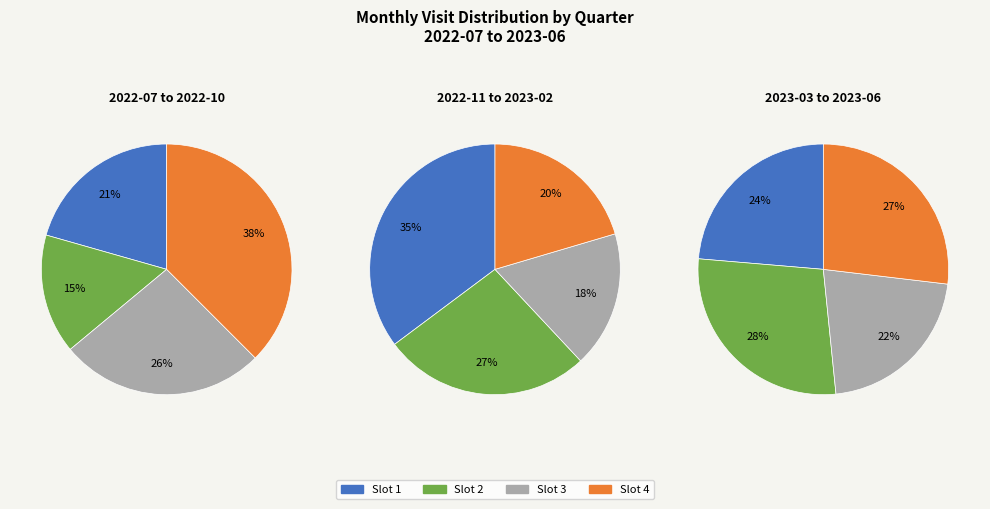

What percentage do 2023-03 and 2022-09 together represent?

15.6%